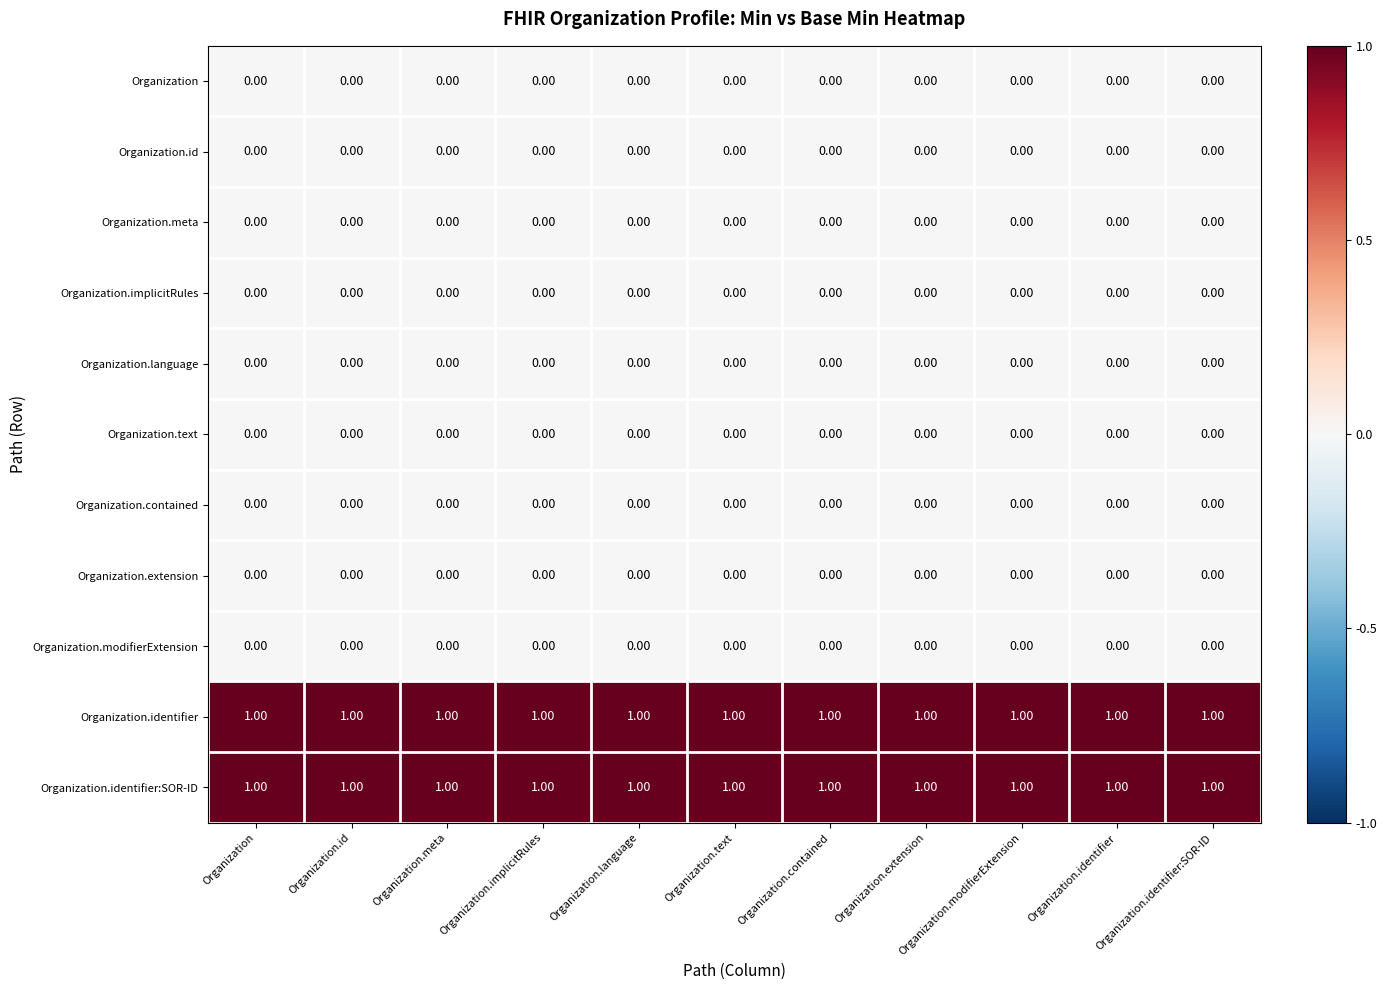

How many series are shown in this chart?

11